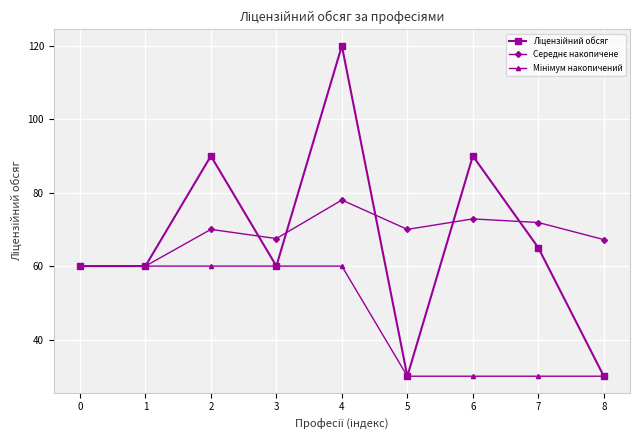

At how many categories does at least one series exceed 83?

3